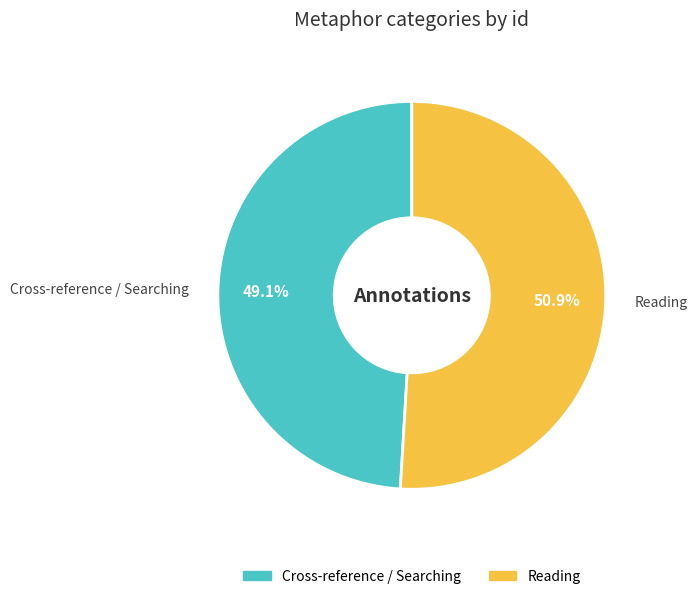

Is there any slice that represents more than half of the pie?

Yes